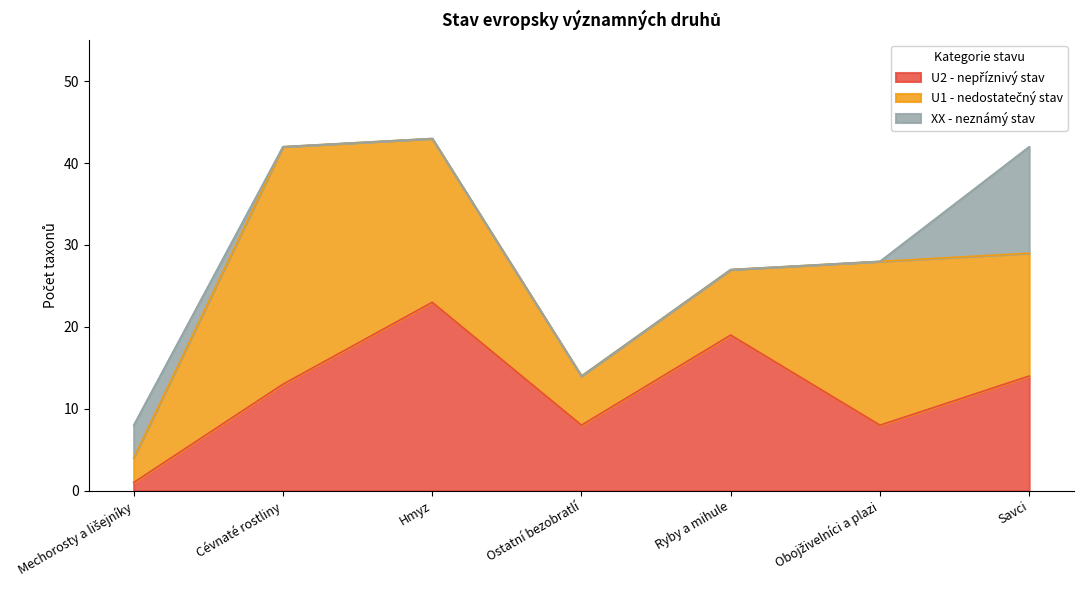

What is the total value across all series at Ryby a mihule?

27